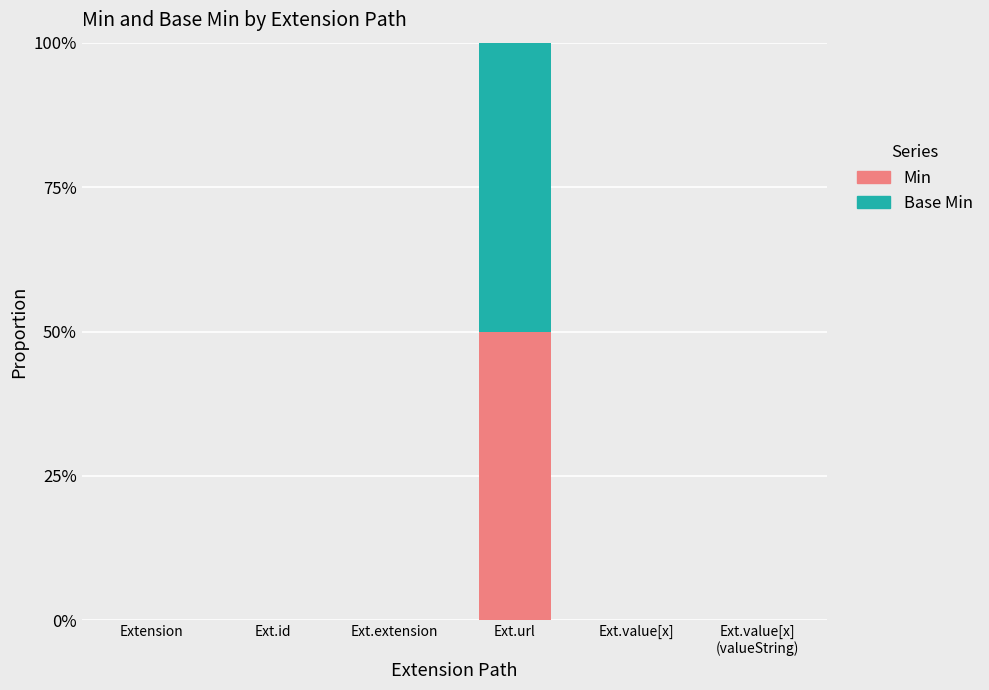

Are the bars horizontal?

No